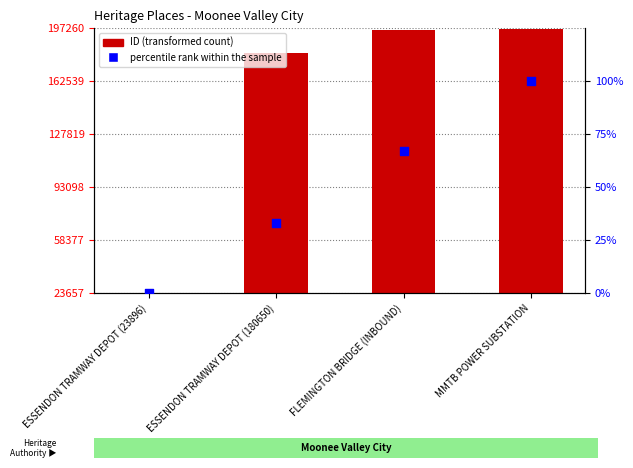

Which series has the largest total across all categories?

ID